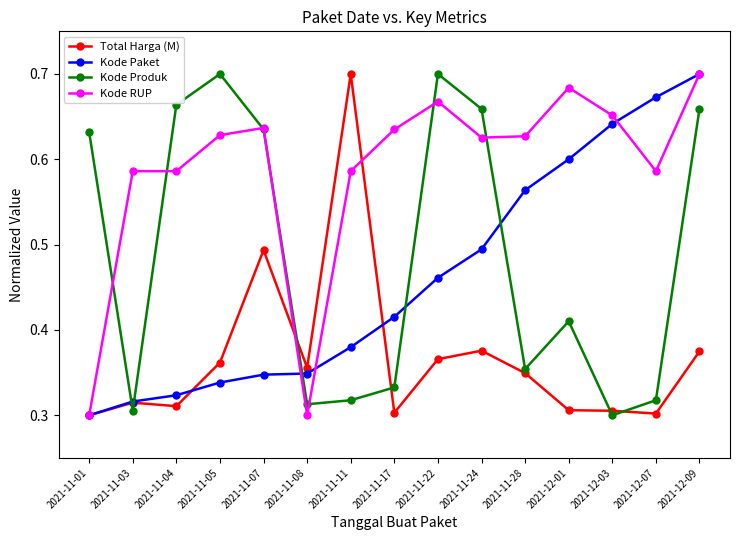

True or false: Kode Produk and Kode RUP intersect in this chart.

True